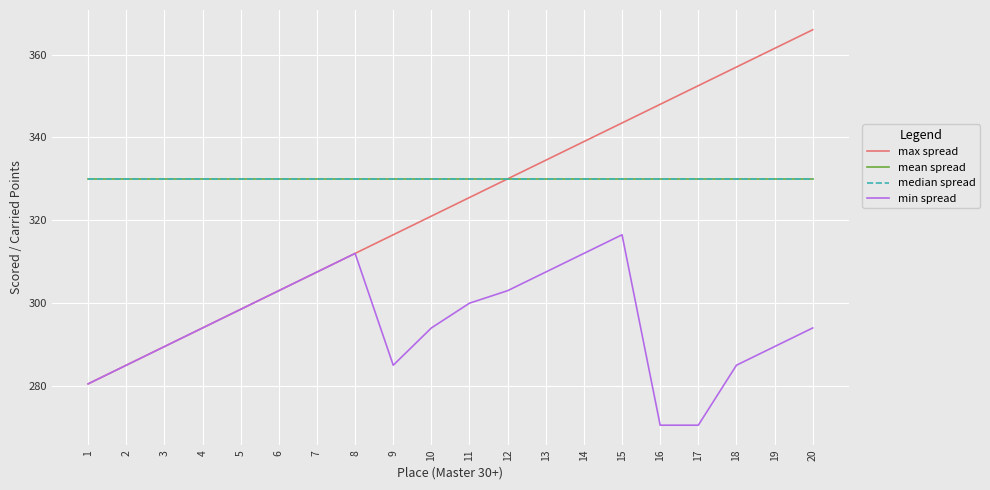

What is the difference between the maximum and second lowest values in the max spread series?

81.0